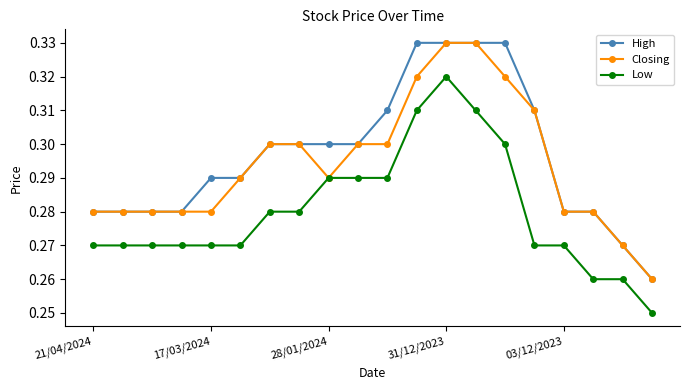

How many Low values are between 0 and 1?

20